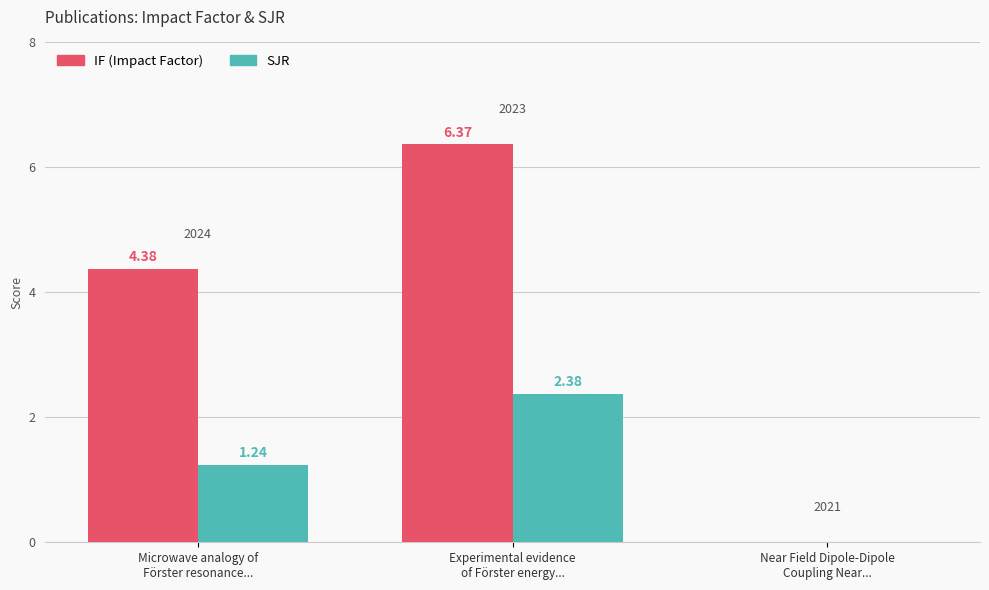

At which category is the sum across all series the highest?

Experimental evidence
of Förster energy...